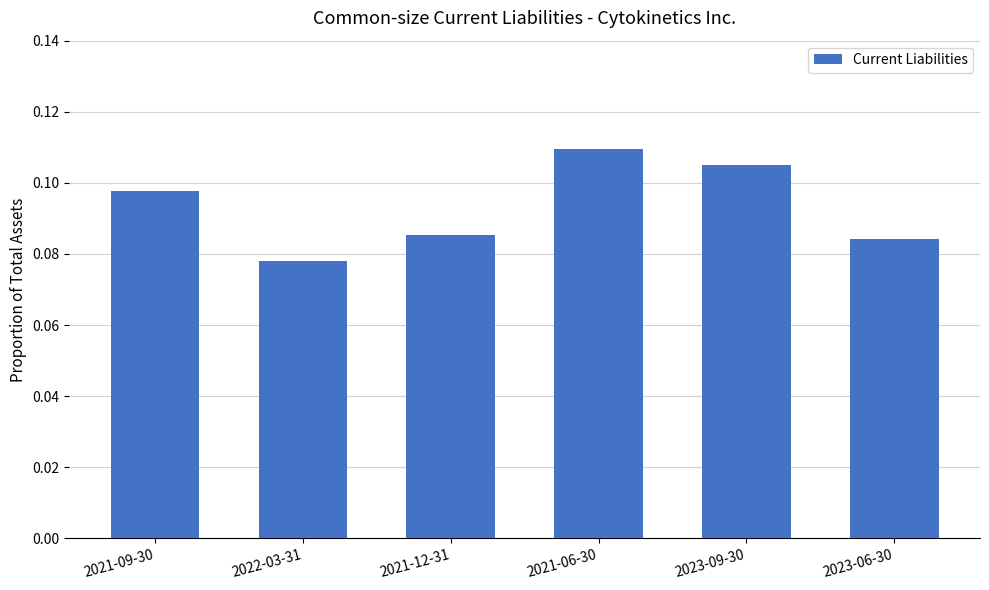

Rank the categories by value from highest to lowest.

2021-06-30, 2023-09-30, 2021-09-30, 2021-12-31, 2023-06-30, 2022-03-31